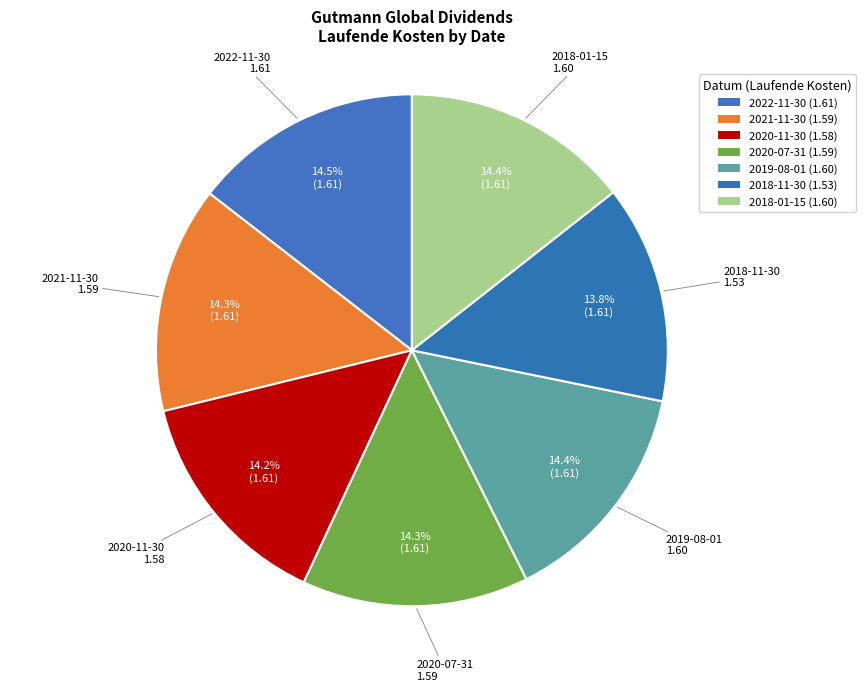

Count the number of slices in the pie.

7